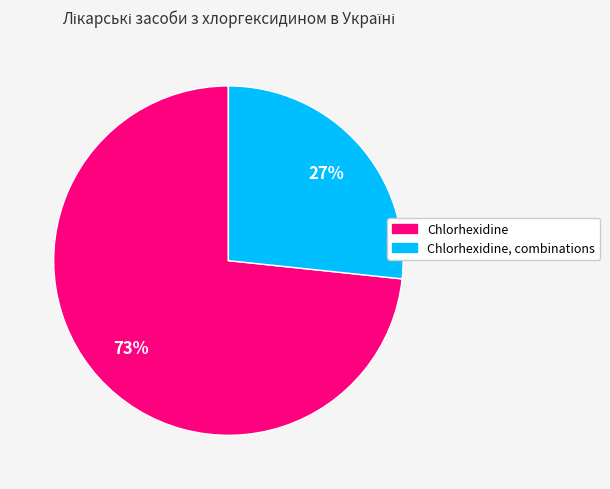

True or false: Chlorhexidine accounts for 73% of the total.

True